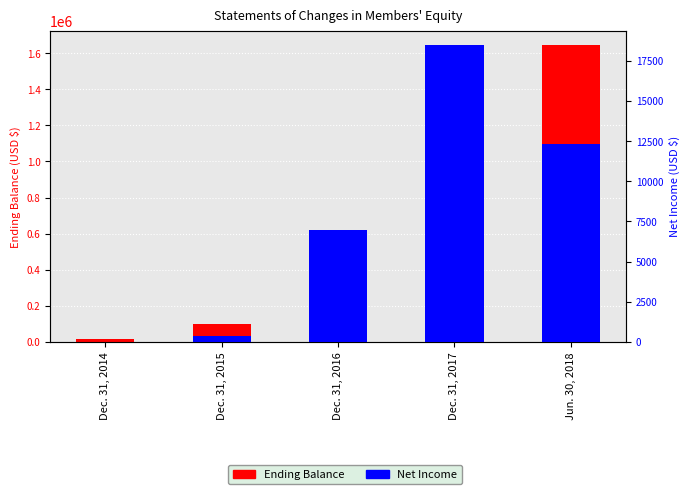

What is the total value across all series at Dec. 31, 2014?

15126